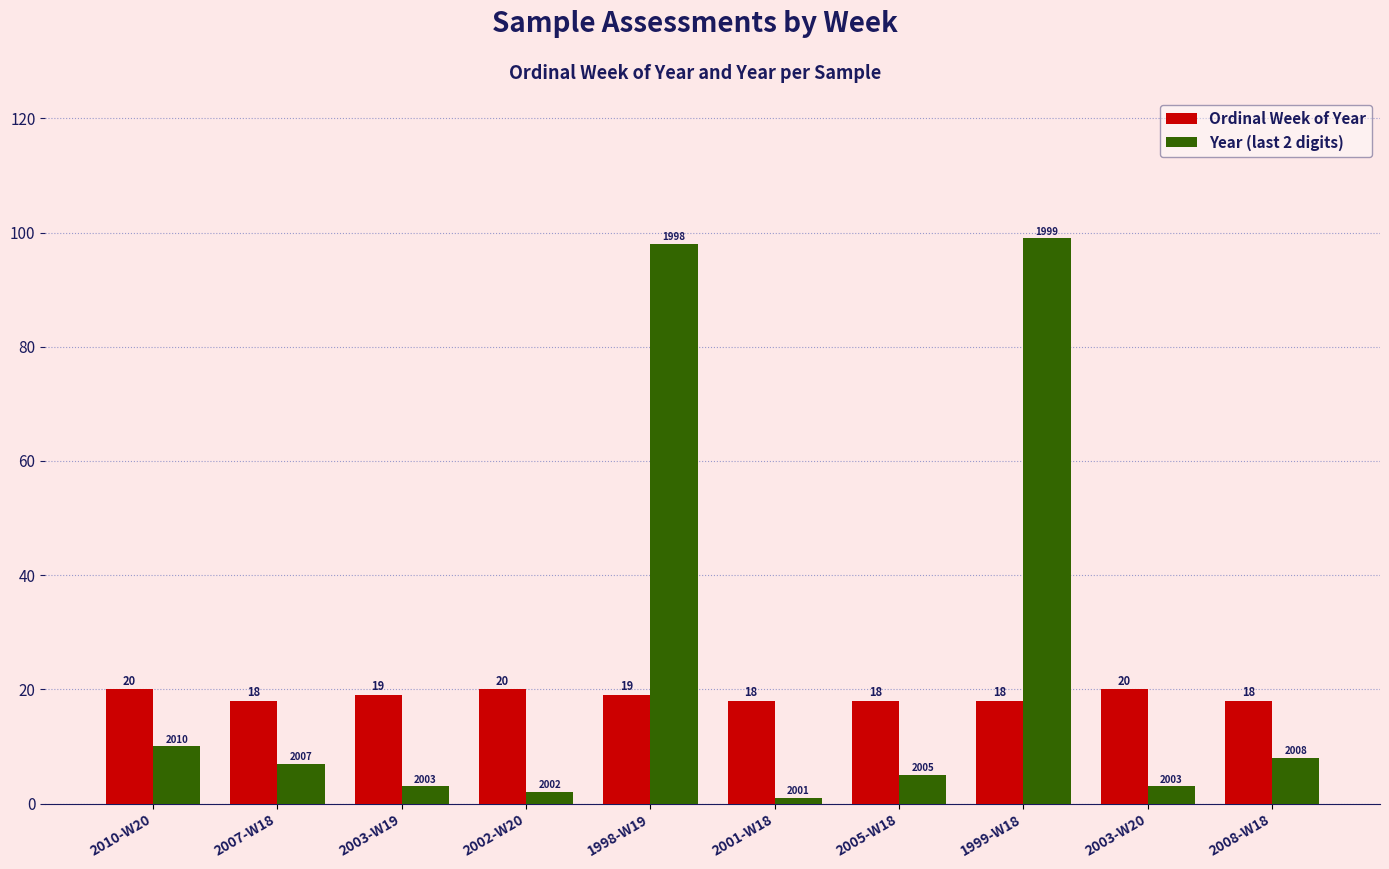

What is the greatest value displayed?

99